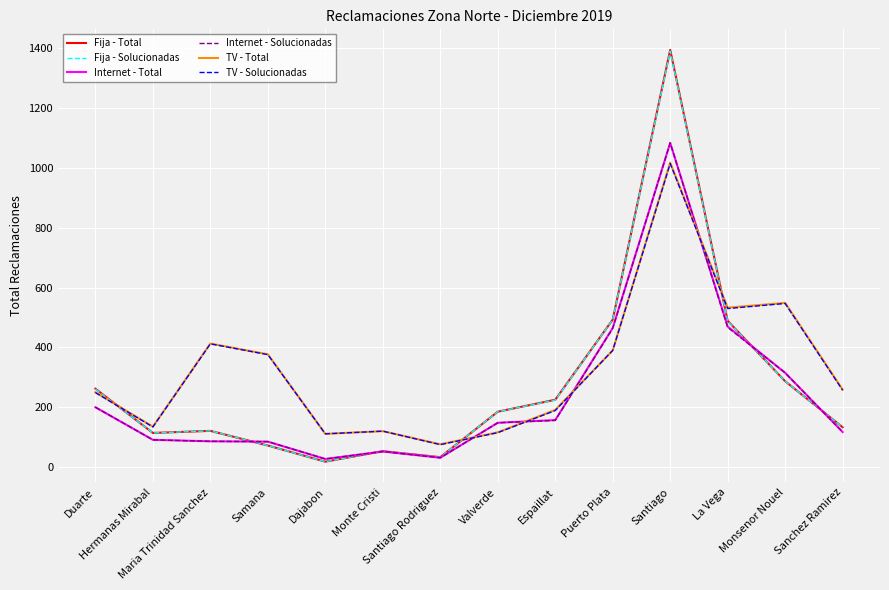

How many lines are shown in the chart?

6